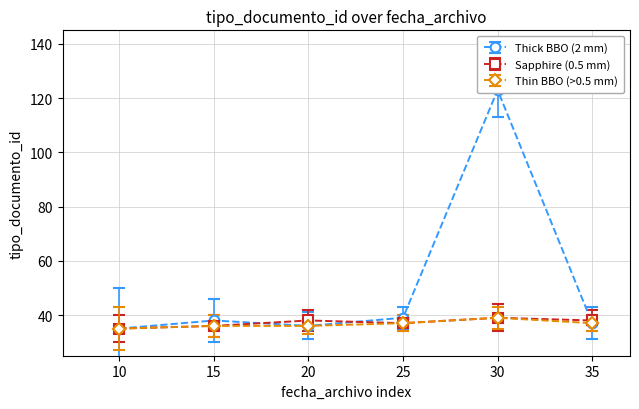

The Sapphire (0.5 mm) series shows 60 at 35. True or false?

False